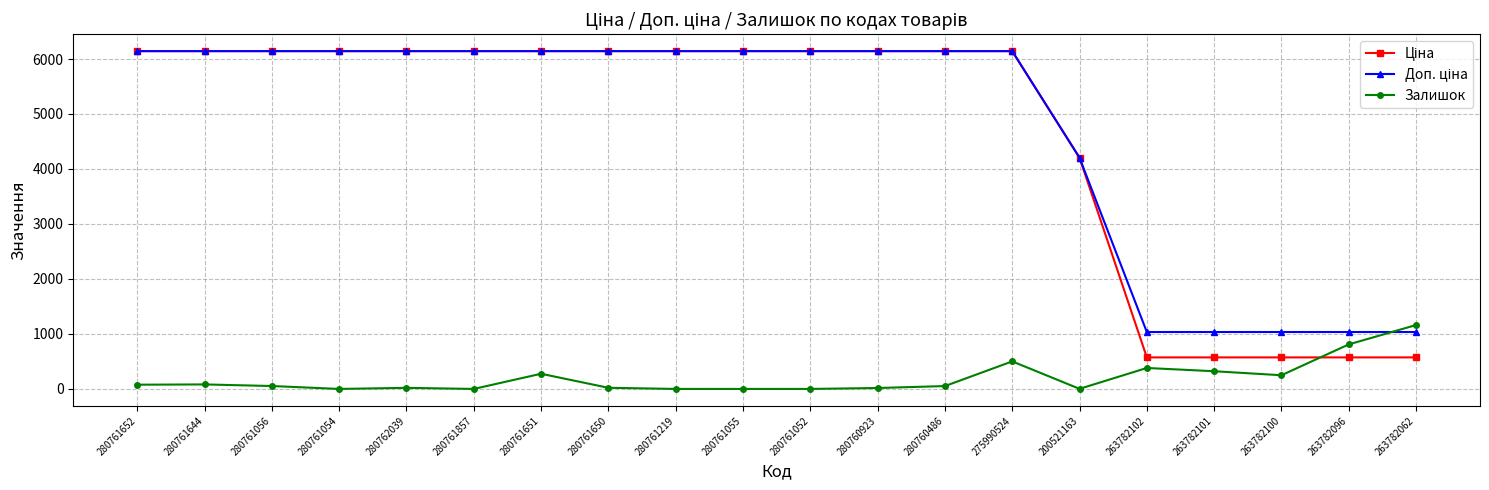

What is the difference between the highest and lowest values at 263782096?

461.6